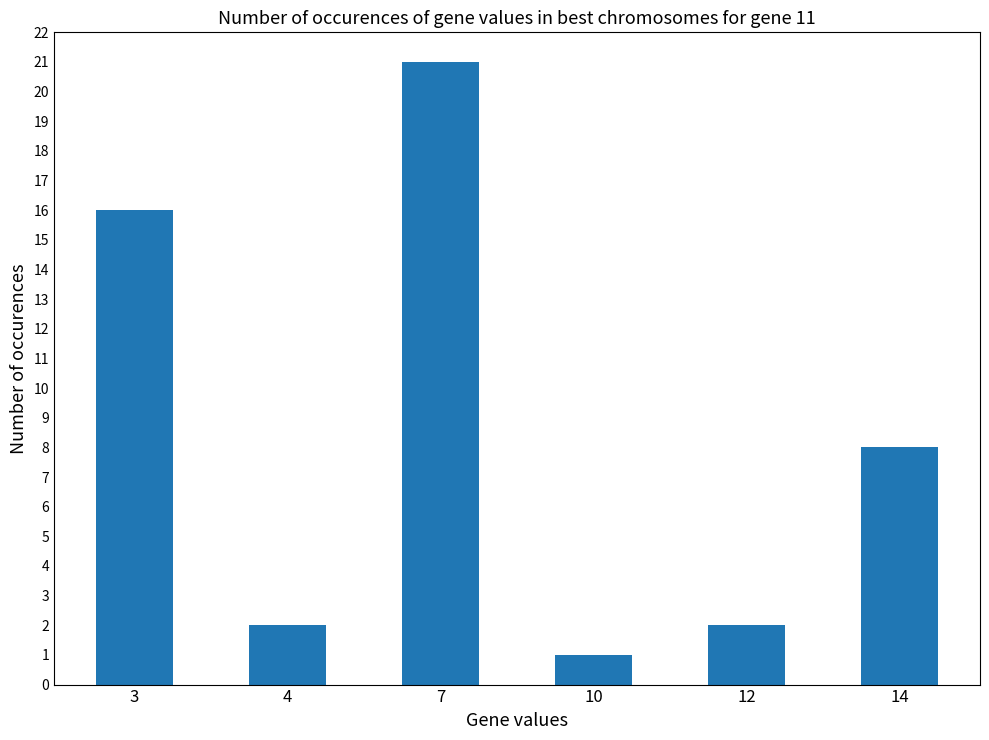

Approximately how many times larger is the value at 7 compared to 4?

10.5